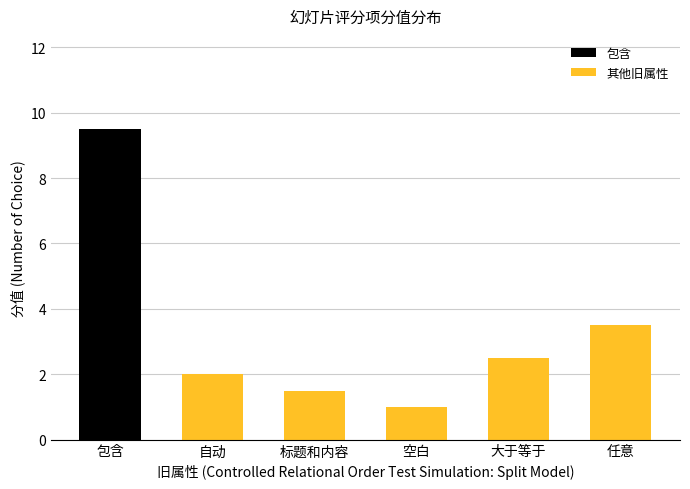

Rank the categories by value from highest to lowest.

包含, 任意, 大于等于, 自动, 标题和内容, 空白